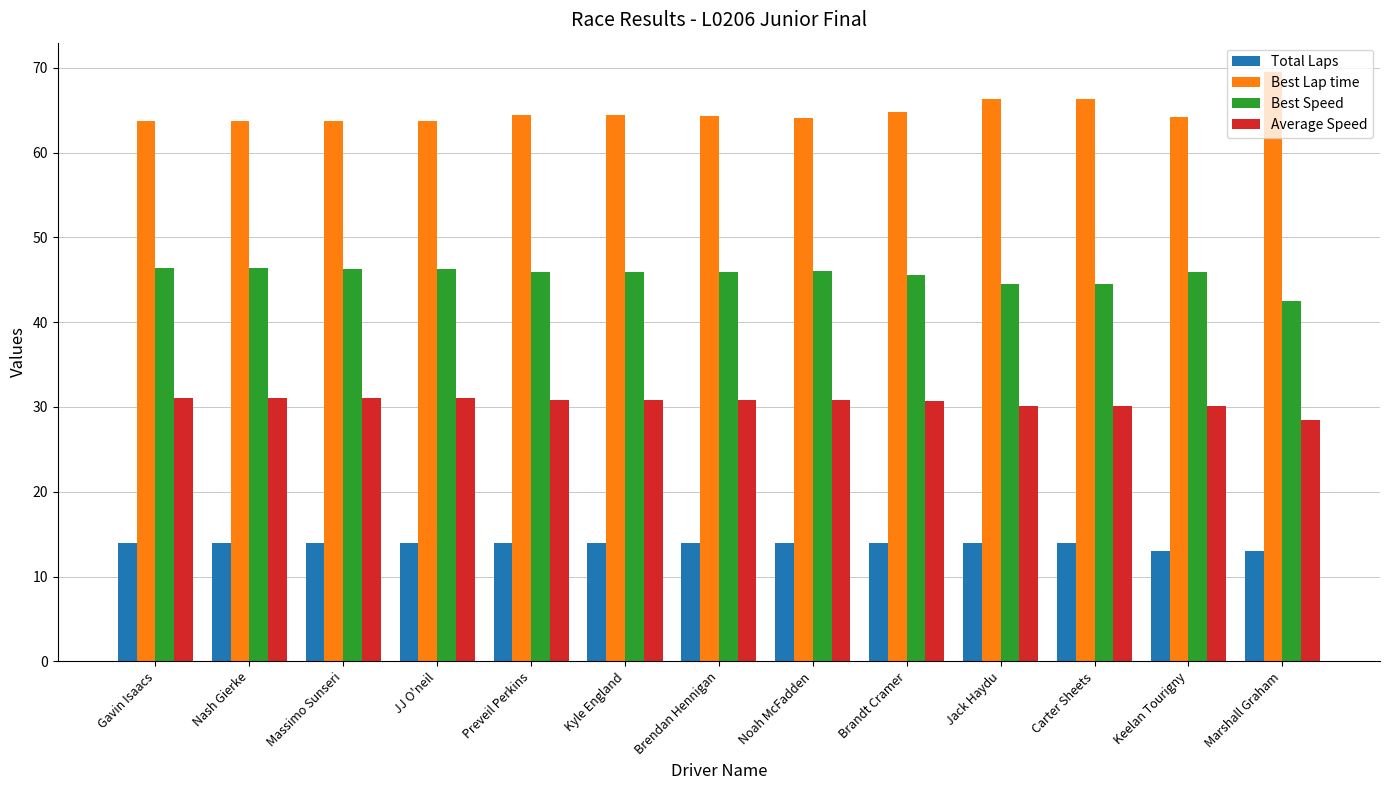

How many Total Laps values are between 14 and 15?

11